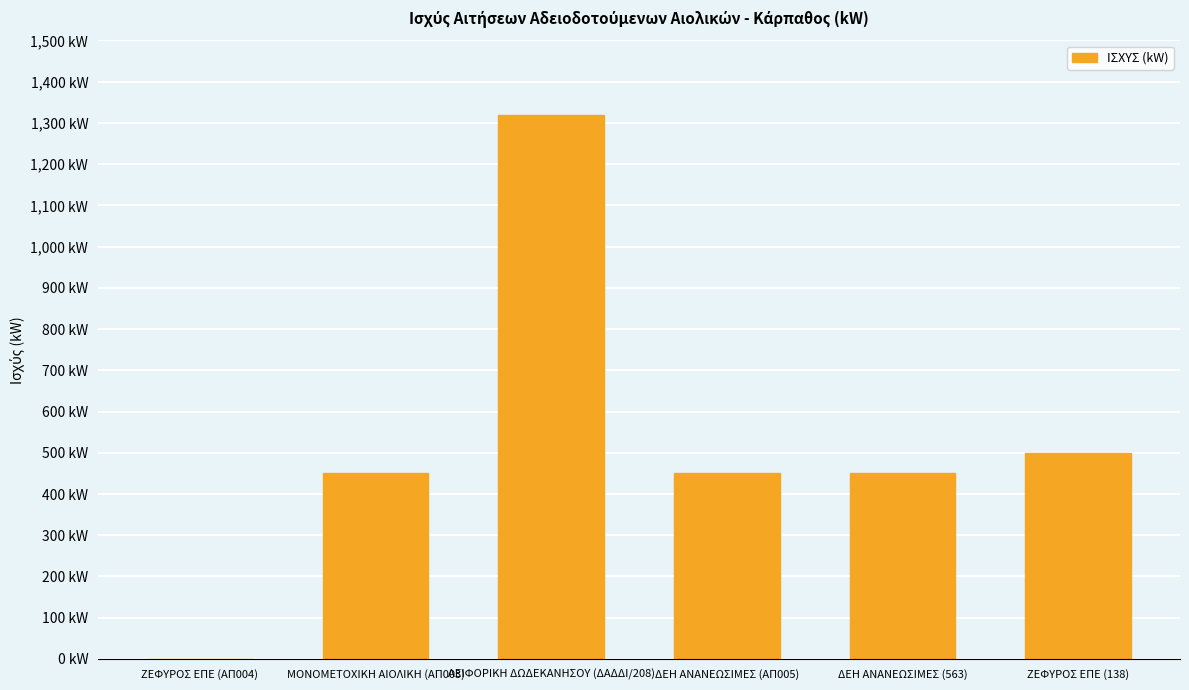

Reading left to right, list all the values displayed in this chart.

ΖΕΦΥΡΟΣ ΕΠΕ (ΑΠ004)=0	ΜΟΝΟΜΕΤΟΧΙΚΗ ΑΙΟΛΙΚΗ (ΑΠ003)=450	ΑΕΙΦΟΡΙΚΗ ΔΩΔΕΚΑΝΗΣΟΥ (ΔΑΔΔΙ/208)=1320	ΔΕΗ ΑΝΑΝΕΩΣΙΜΕΣ (ΑΠ005)=450	ΔΕΗ ΑΝΑΝΕΩΣΙΜΕΣ (563)=450	ΖΕΦΥΡΟΣ ΕΠΕ (138)=500